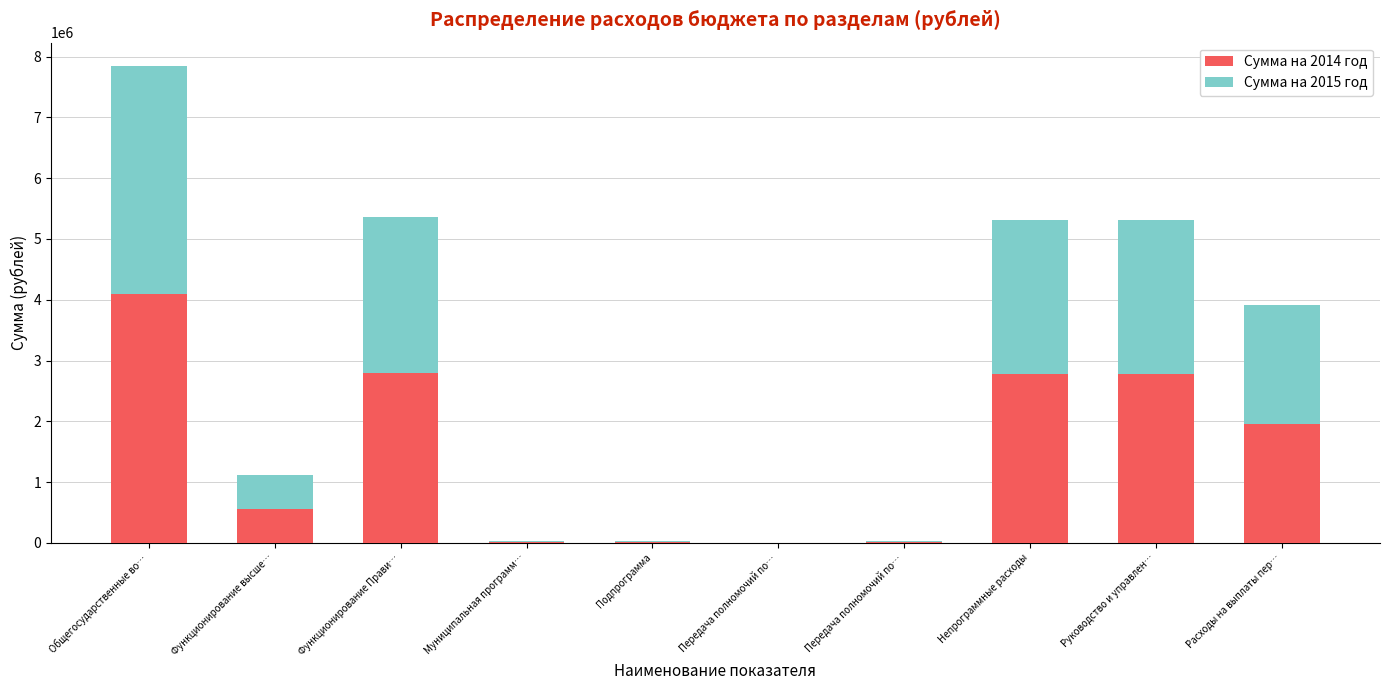

Which series has the widest spread of values?

Сумма на 2014 год